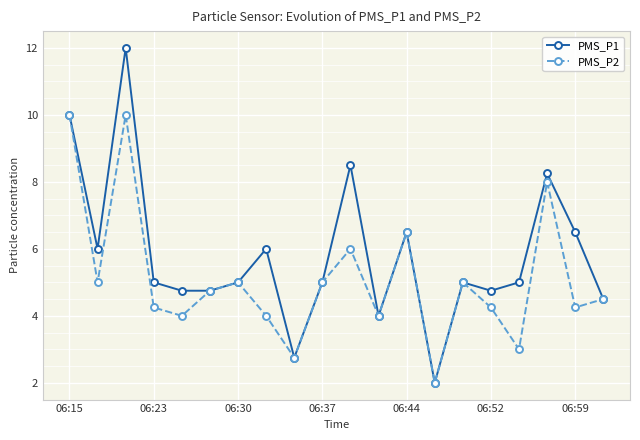

What is the value of the PMS_P1 point at the 15th from the left?

5.0